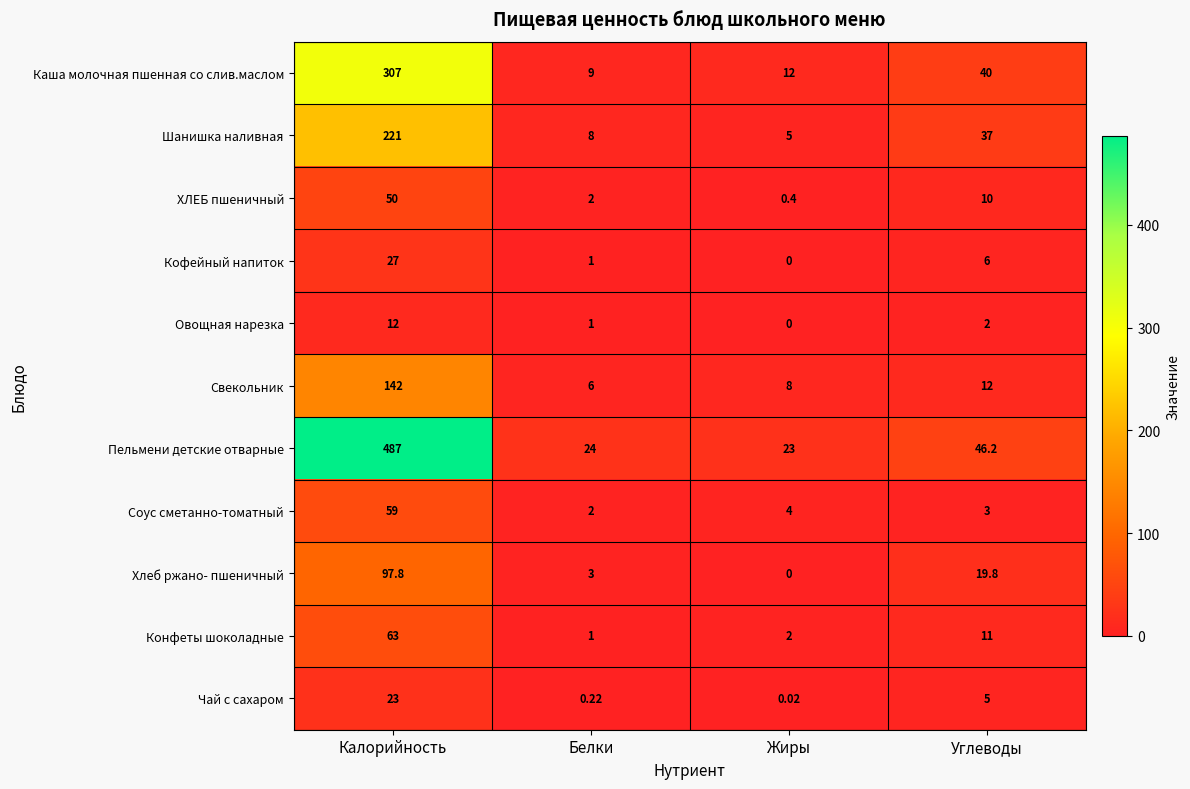

At which category is the sum across all series the highest?

Калорийность